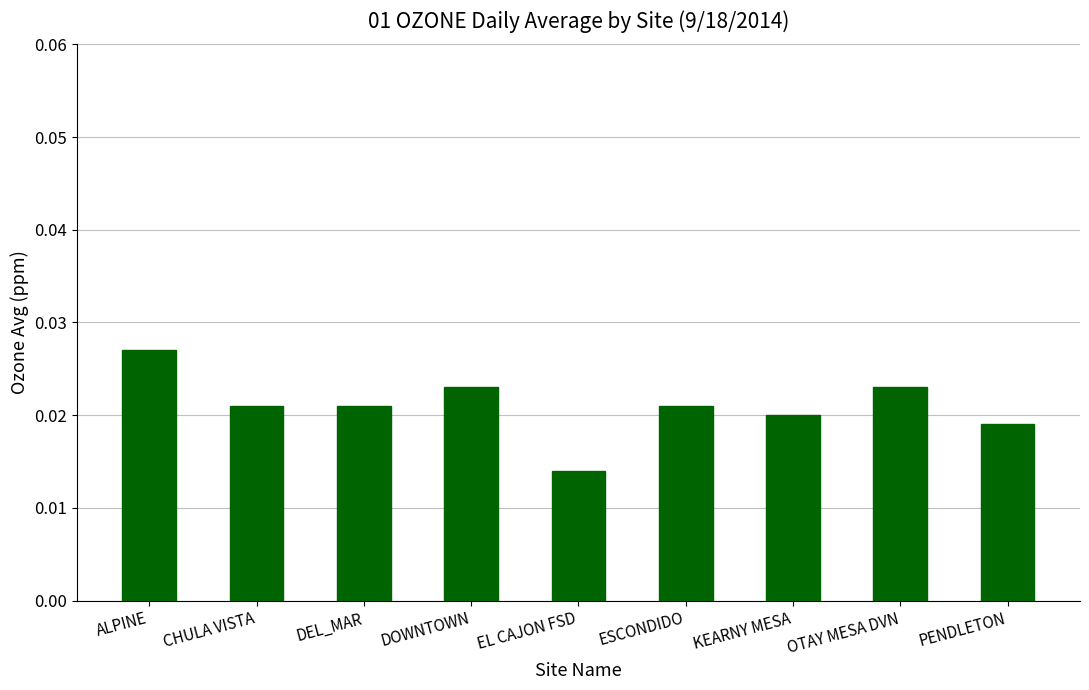

What is the label of the 2nd bar from the left?

CHULA VISTA